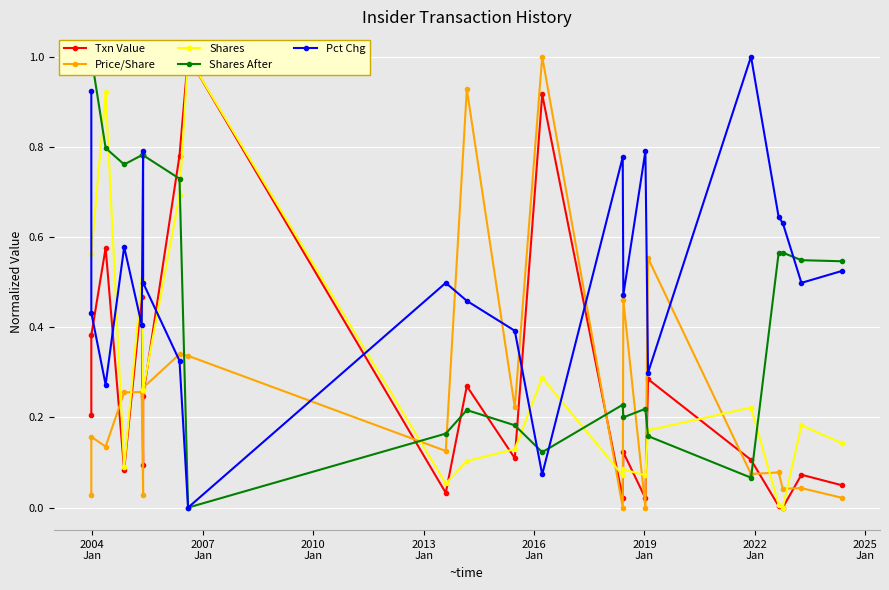

How many intersections are there between Price/Share and Shares After?

8